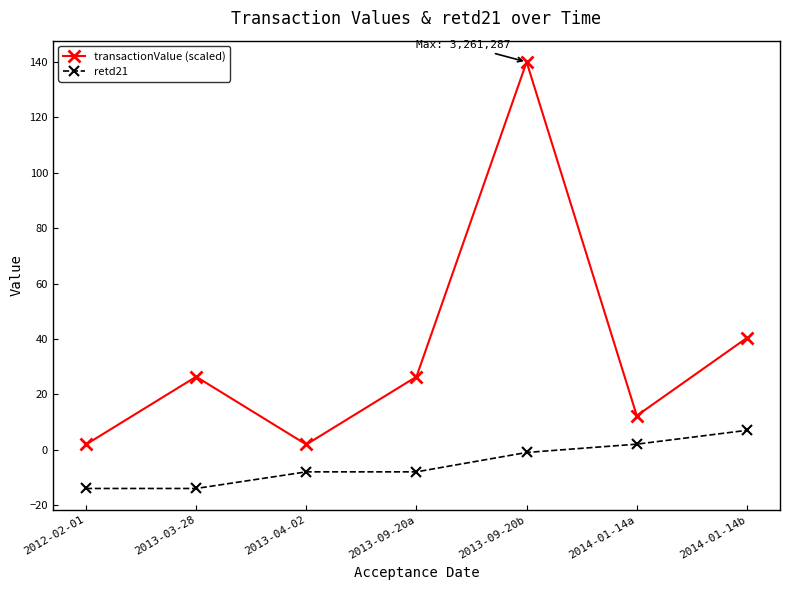

Which series has the largest total across all categories?

transactionValue (scaled)